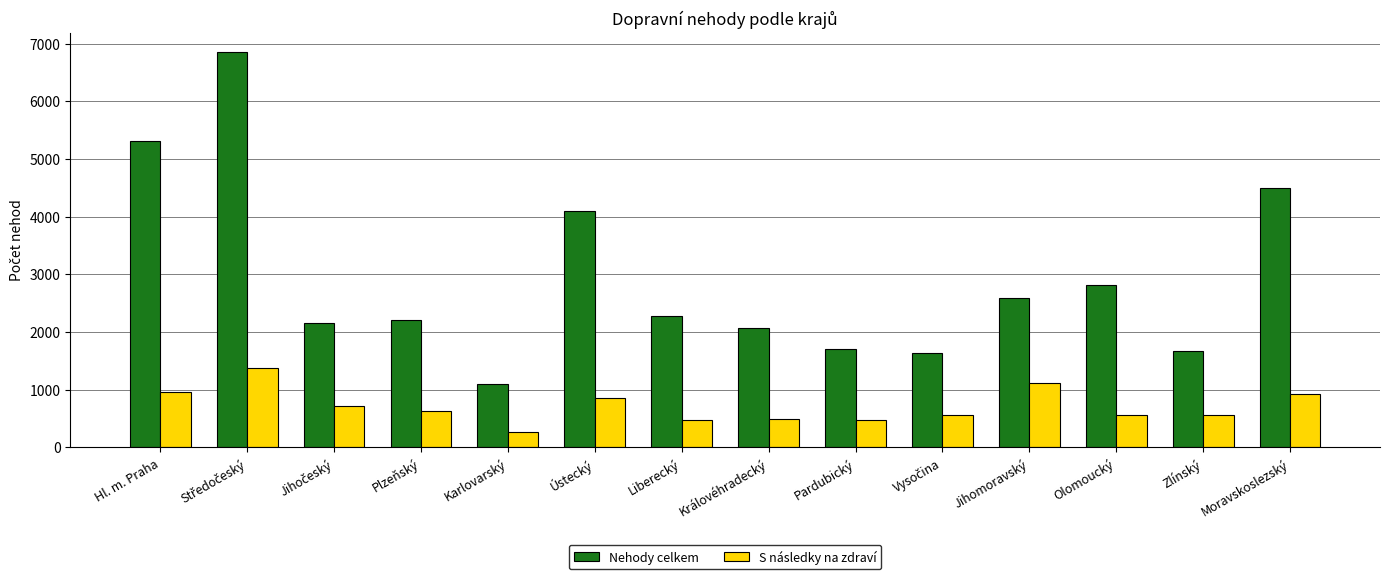

What is the average value of the S následky na zdraví series?

714